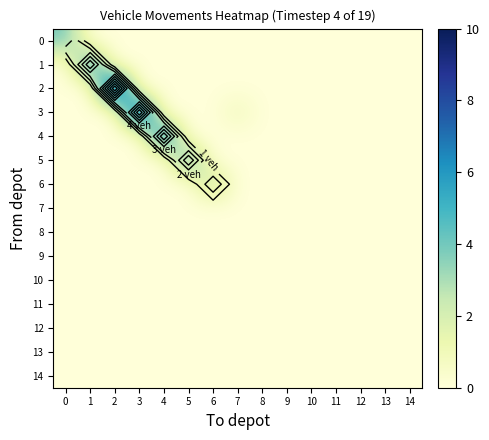

At how many categories does at least one series exceed 9?

1